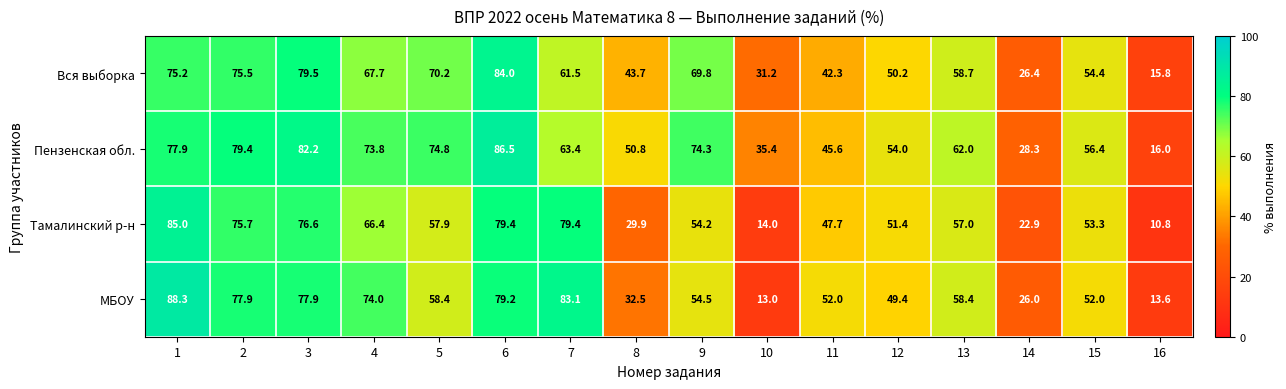

Which series has the largest total across all categories?

Пензенская обл.